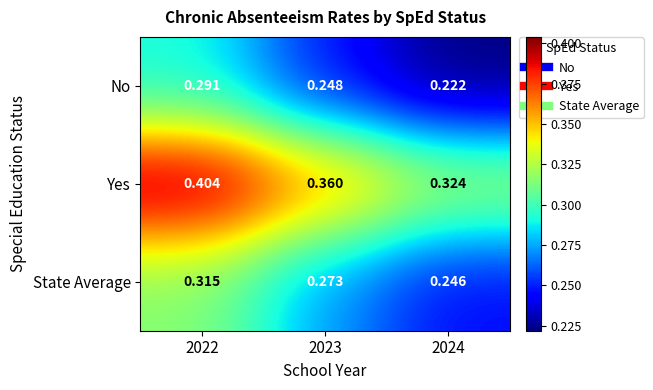

Between 2023 and 2024, which series saw the biggest shift?

Yes